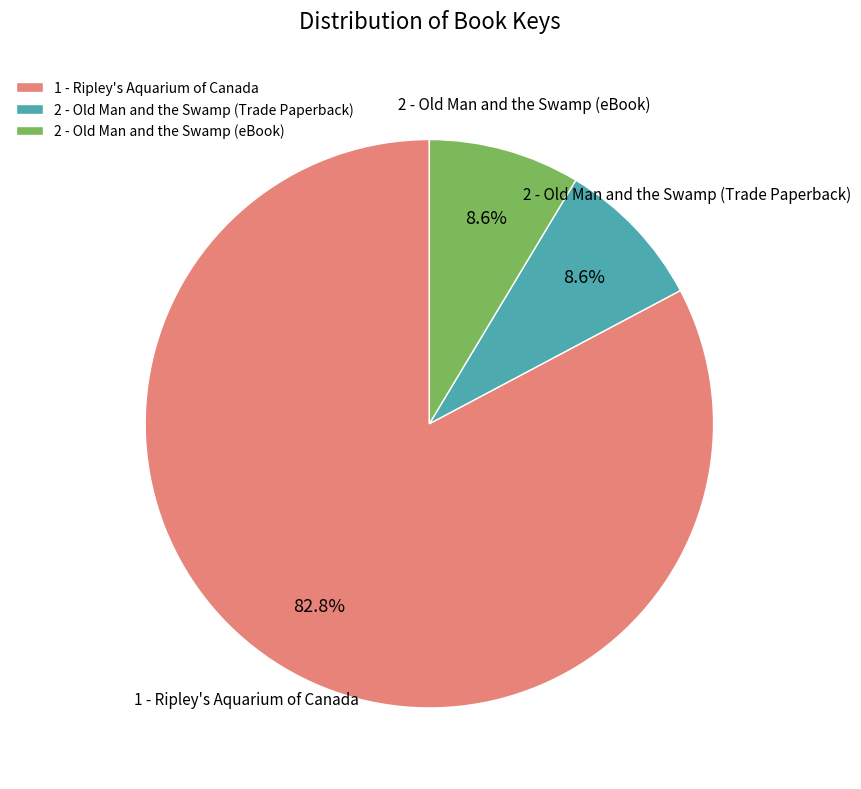

Is it true that 1 - Ripley's Aquarium of Canada is 94% of the pie?

False